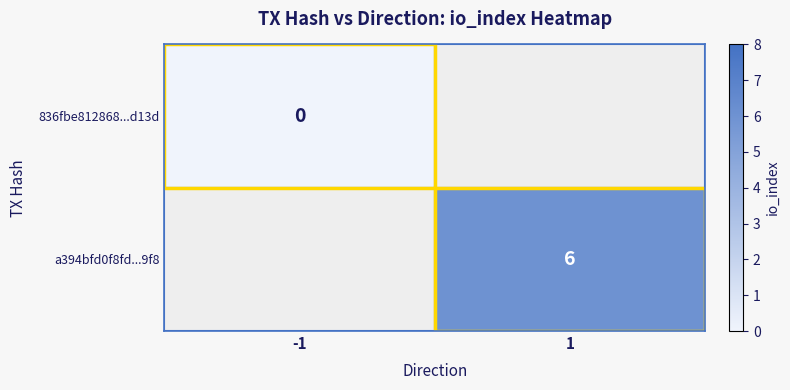

Is the value of a394bfd0f8fd...9f8 at 1 greater than the value of 836fbe812868...d13d at -1?

Yes